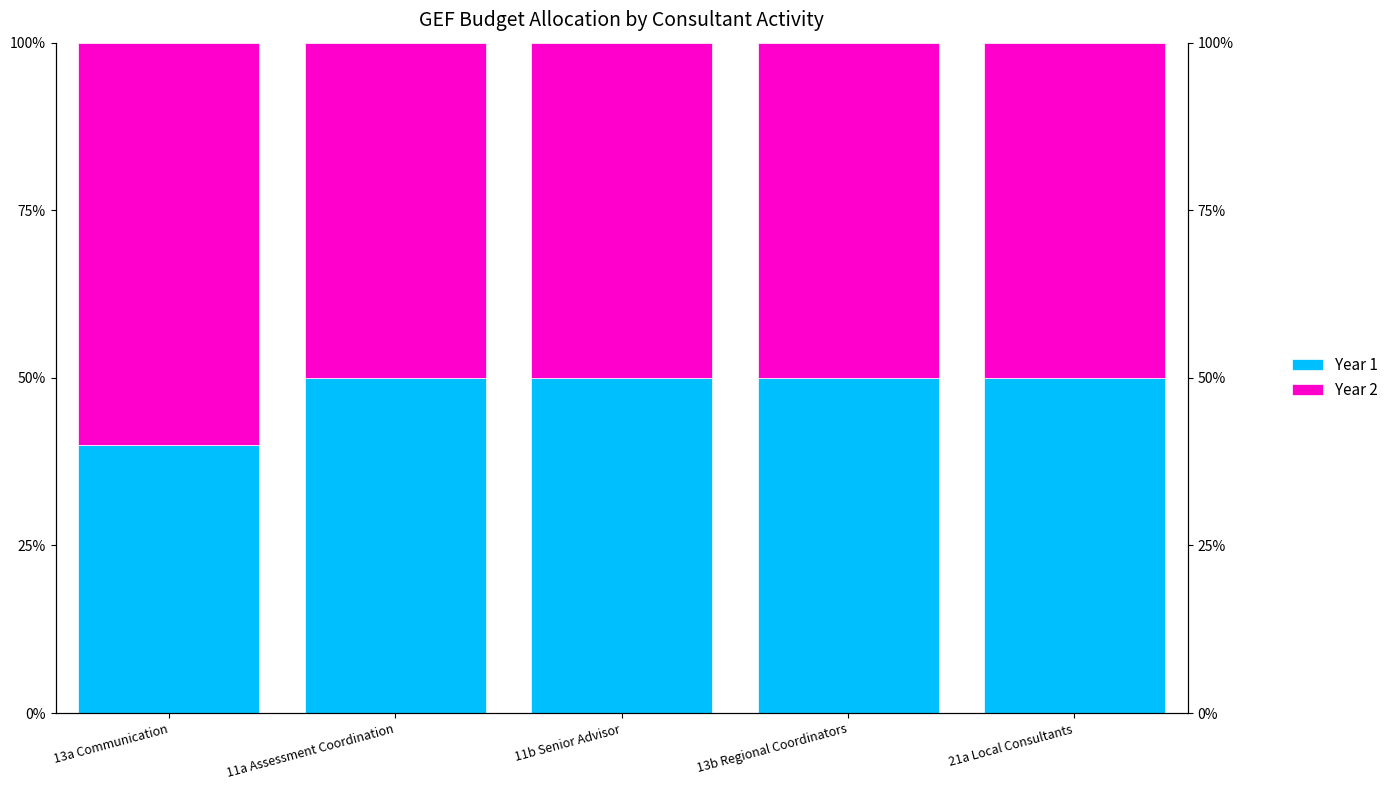

At how many categories does at least one series exceed 0?

5